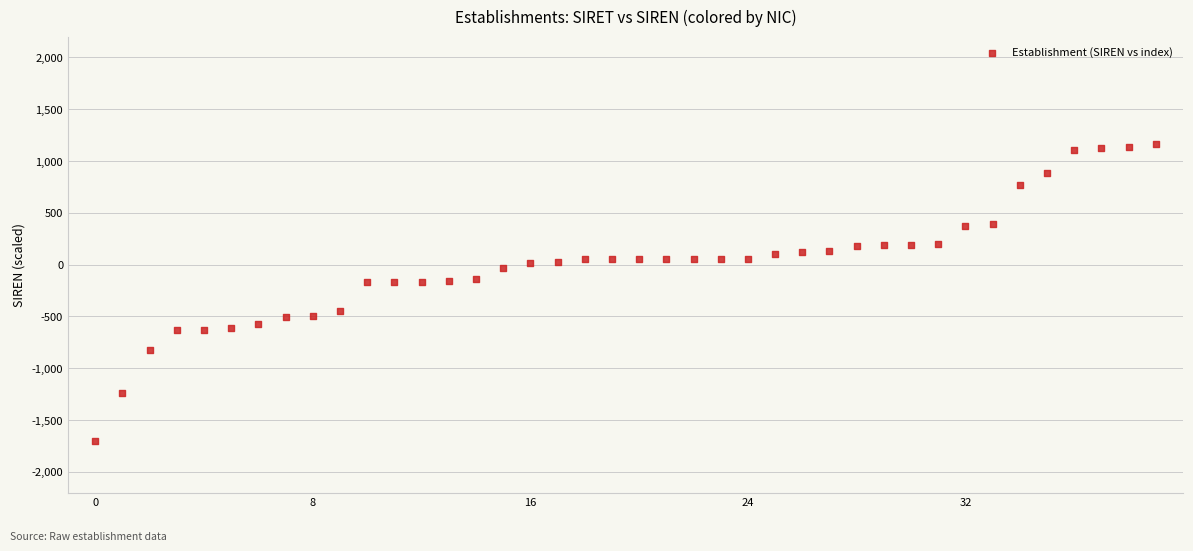

What is the range of Y values (max minus min)?

2864.2